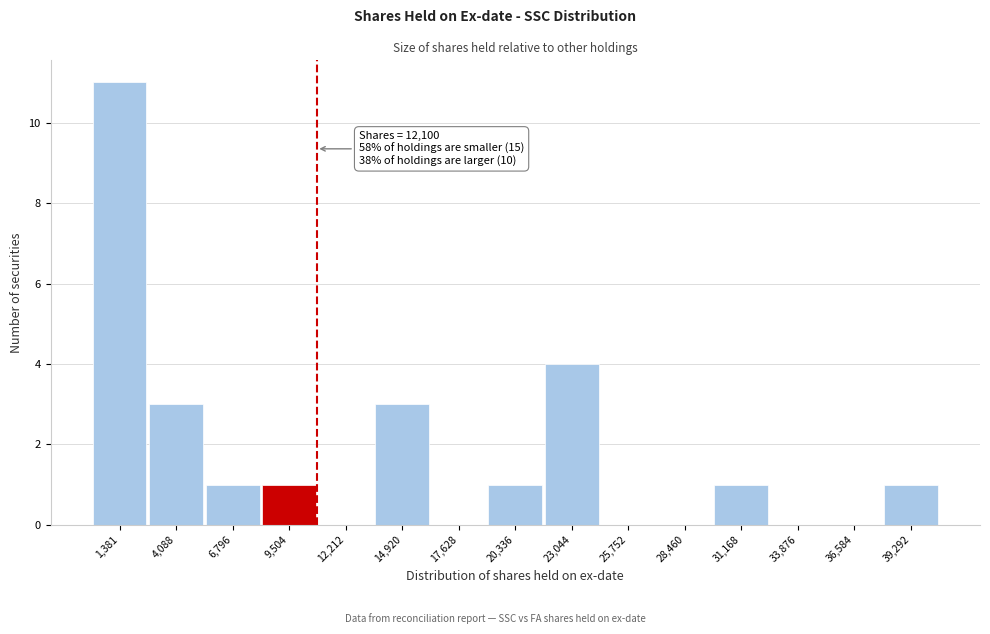

Reading right to left, transcribe all the data shown in this chart.

39,292=1	36,584=0	33,876=0	31,168=1	28,460=0	25,752=0	23,044=4	20,336=1	17,628=0	14,920=3	12,212=0	9,504=1	6,796=1	4,088=3	1,381=11